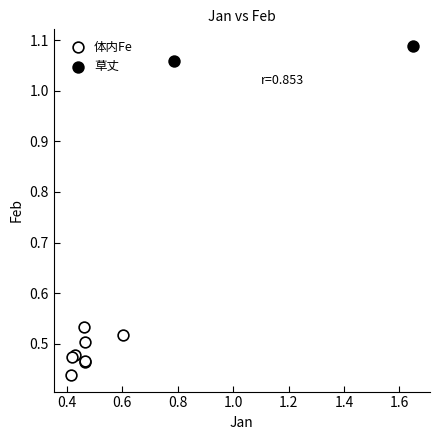

Which series reaches the minimum Y coordinate?

体内Fe